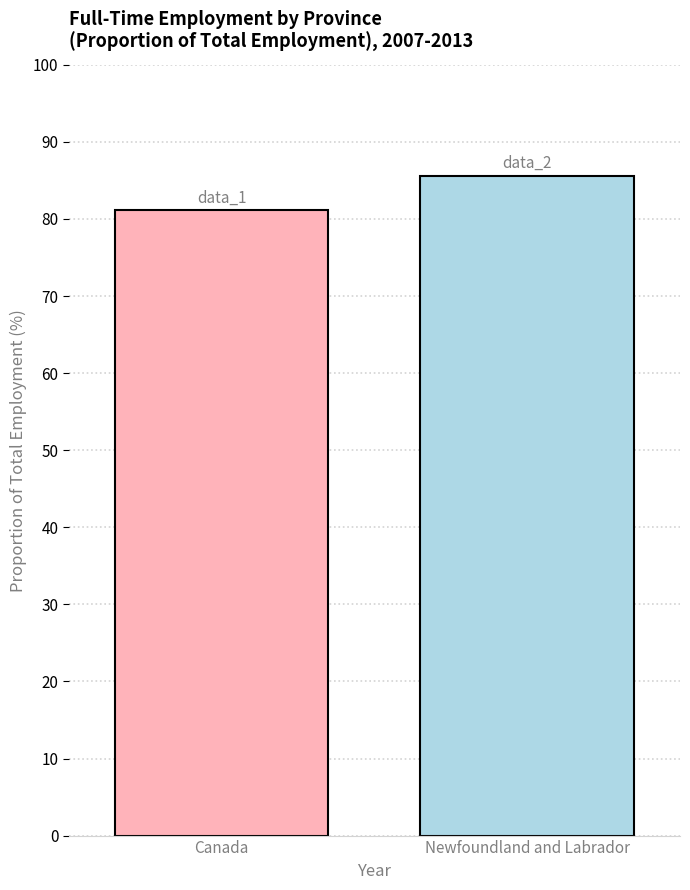

What is the smallest value displayed?

81.1